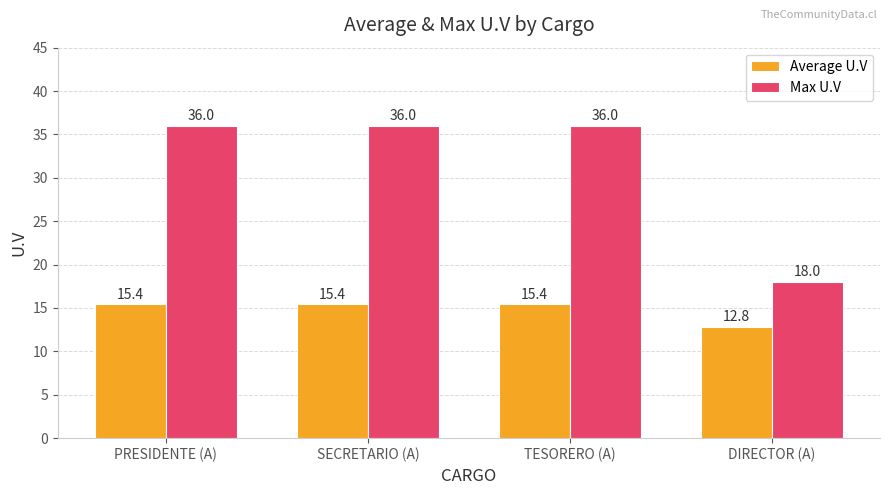

At which label does Average U.V first exceed 15?

PRESIDENTE (A)